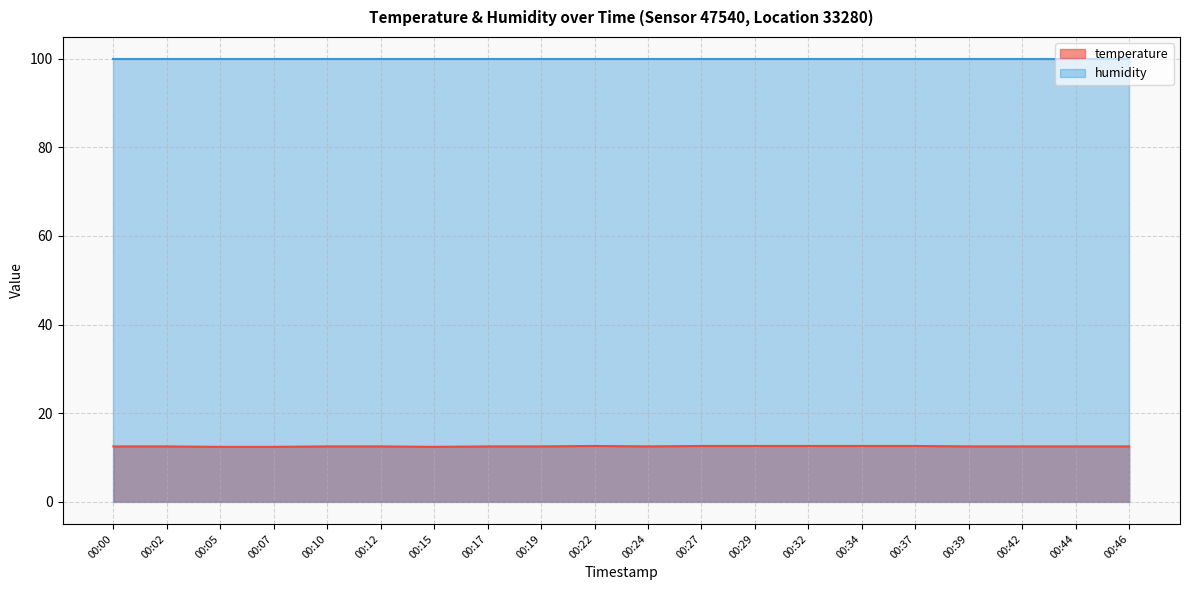

What is the value of the 2nd point from the left?

12.5